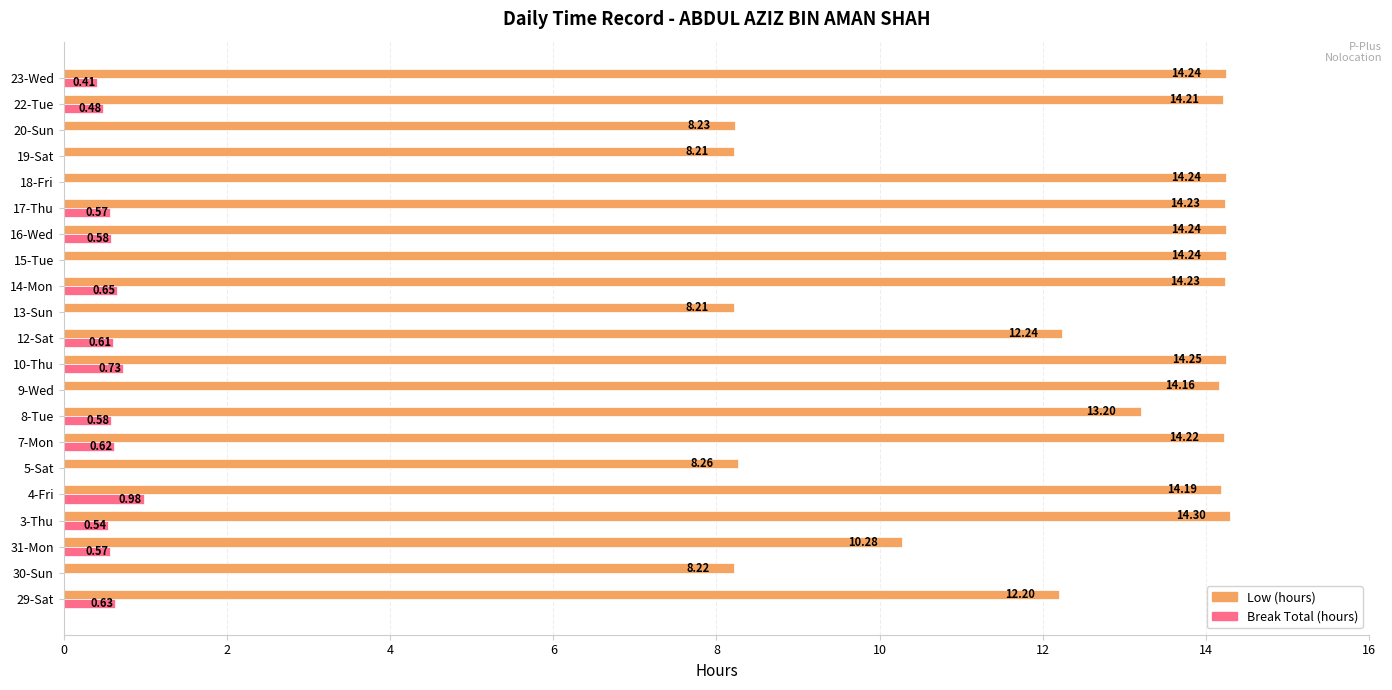

What is the sum of all Low (hours) values?

259.8